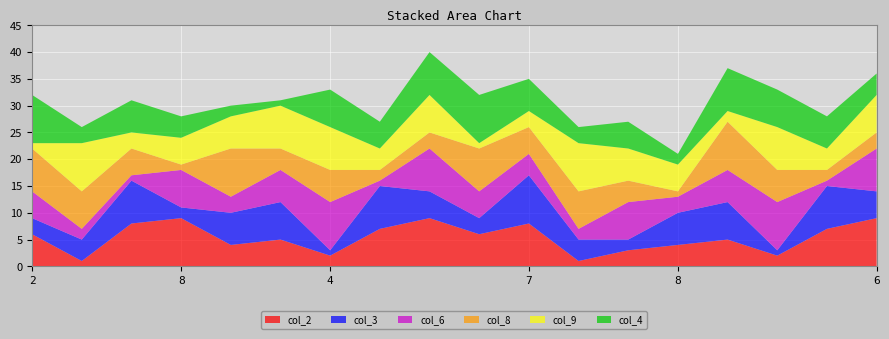

Reading right to left, extract all data points from this chart.

col_2: 6=9	3=7	4=2	1=5	8=4	9=3	5=1	7=8	2=6	6=9	3=7	4=2	1=5	9=4	8=9	7=8	5=1	2=6
col_3: 6=5	3=8	4=1	1=7	8=6	9=2	5=4	7=9	2=3	6=5	3=8	4=1	1=7	9=6	8=2	7=8	5=4	2=3
col_6: 6=8	3=1	4=9	1=6	8=3	9=7	5=2	7=4	2=5	6=8	3=1	4=9	1=6	9=3	8=7	7=1	5=2	2=5
col_8: 6=3	3=2	4=6	1=9	8=1	9=4	5=7	7=5	2=8	6=3	3=2	4=6	1=4	9=9	8=1	7=5	5=7	2=8
col_9: 6=7	3=4	4=8	1=2	8=5	9=6	5=9	7=3	2=1	6=7	3=4	4=8	1=8	9=6	8=5	7=3	5=9	2=1
col_4: 6=4	3=6	4=7	1=8	8=2	9=5	5=3	7=6	2=9	6=8	3=5	4=7	1=1	9=2	8=4	7=6	5=3	2=9